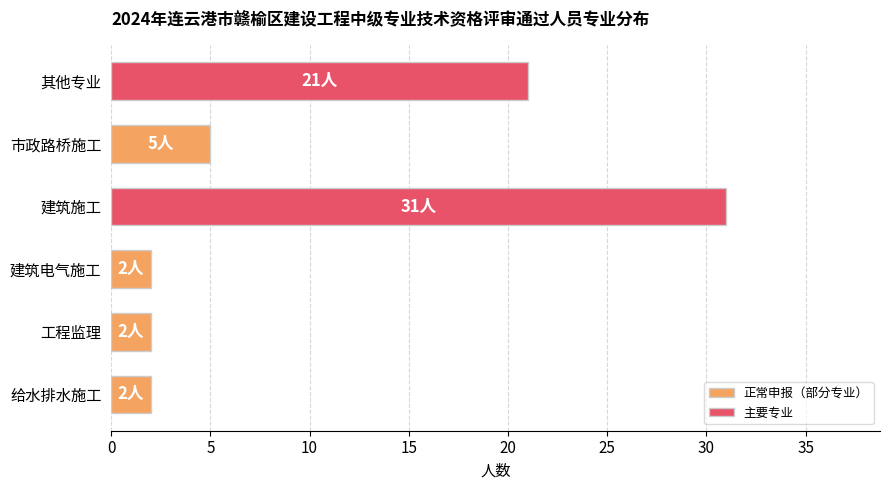

What is the maximum value shown in the chart?

31